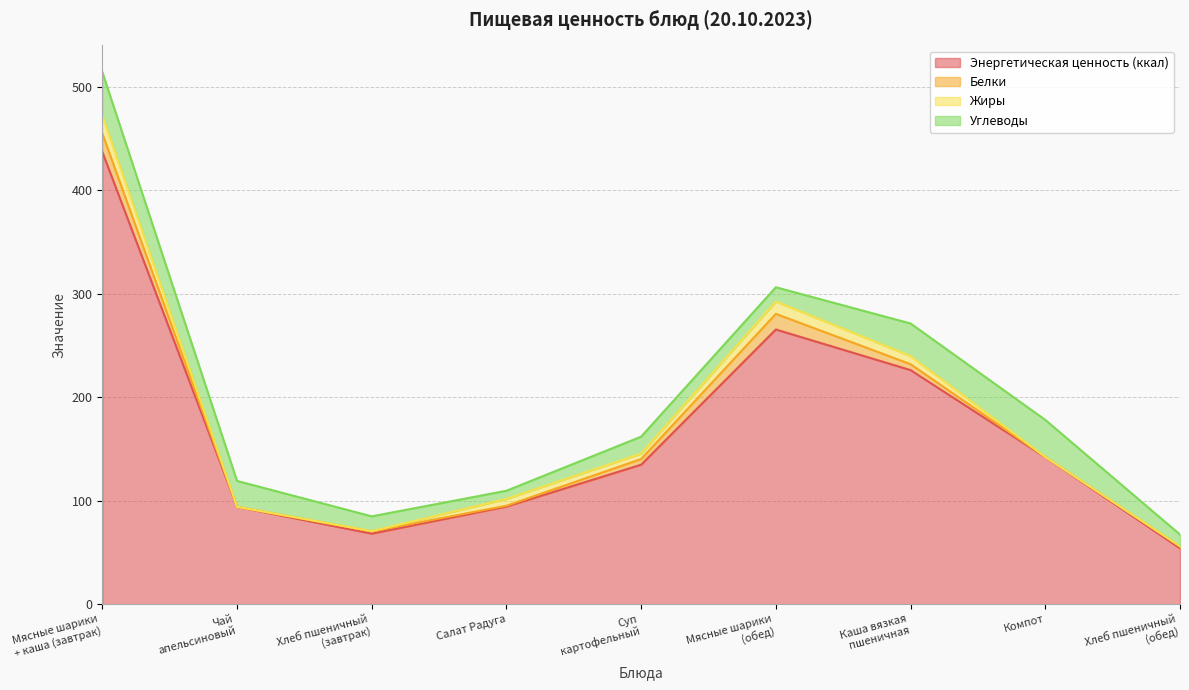

What is the difference between the maximum and second lowest values in the Углеводы series?

30.6